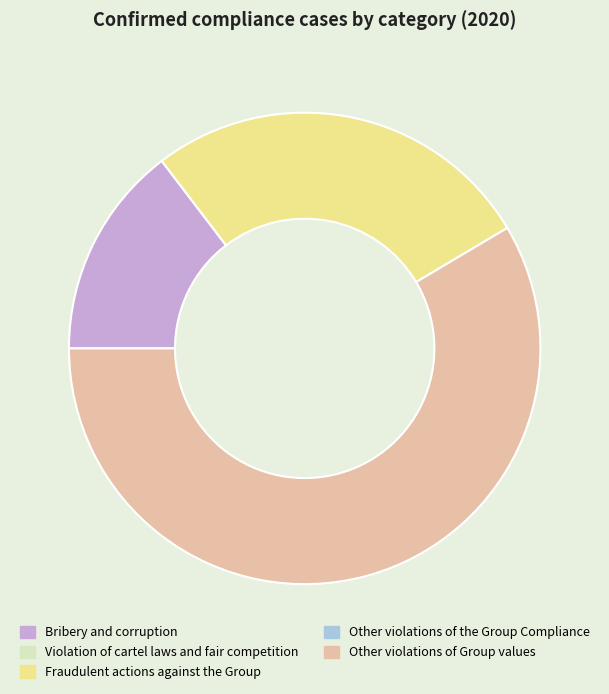

Which category has the biggest portion of the pie?

Other violations of Group values